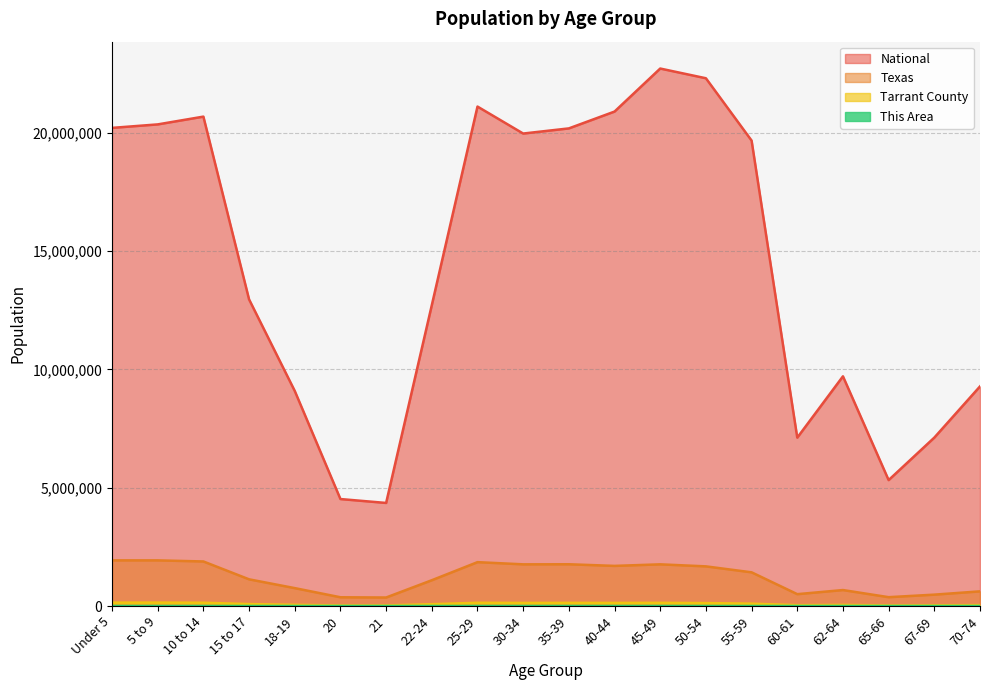

Which series has the largest range (max minus min)?

National